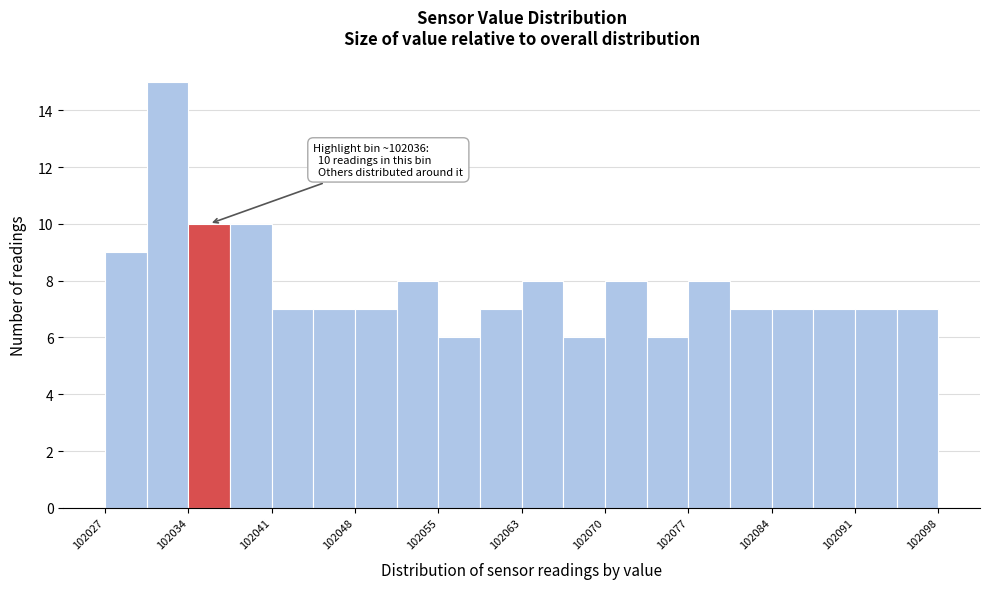

Read against the x-axis, roughly where is the centre of the tallest bar?

102032